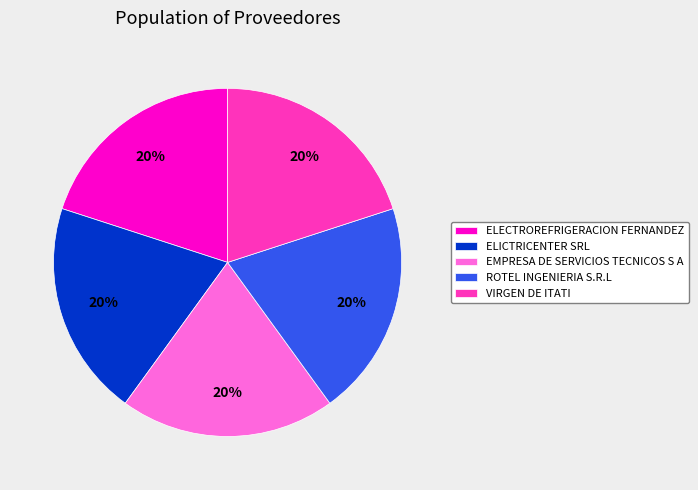

To the nearest percent, what portion does ROTEL INGENIERIA S.R.L represent?

20%